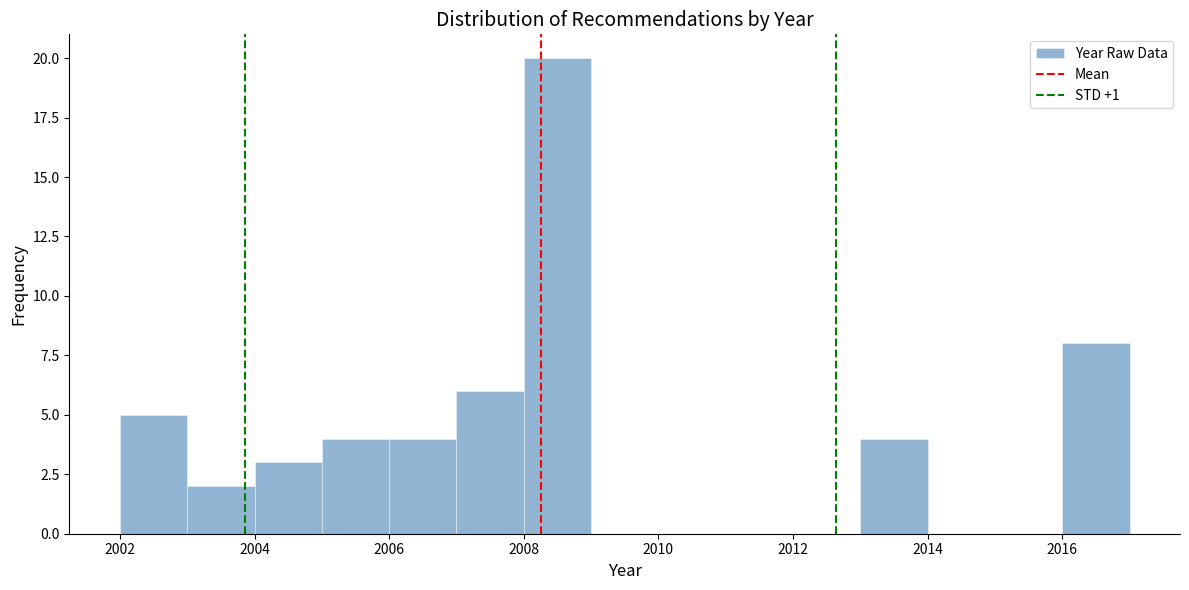

Reading left to right, transcribe this chart: for each bar, give the range it covers on the x-axis and its height. The values are not printed on the chart, so give them approximately, as read against the axis.

2002 to 2003: 5
2003 to 2004: 2
2004 to 2005: 3
2005 to 2006: 4
2006 to 2007: 4
2007 to 2008: 6
2008 to 2009: 20
2009 to 2010: 0
2010 to 2011: 0
2011 to 2012: 0
2012 to 2013: 0
2013 to 2014: 4
2014 to 2015: 0
2015 to 2016: 0
2016 to 2017: 8